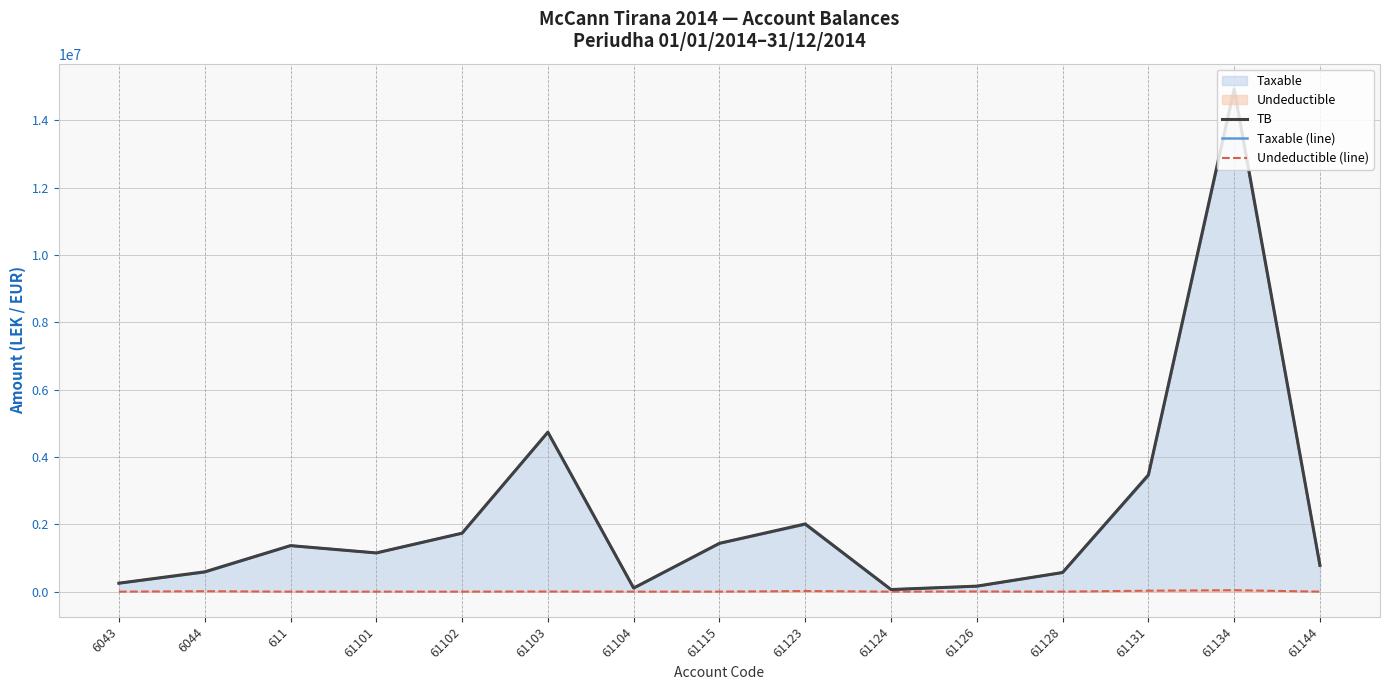

What is the difference between the TB values at 61131 and 61123?

1455626.3